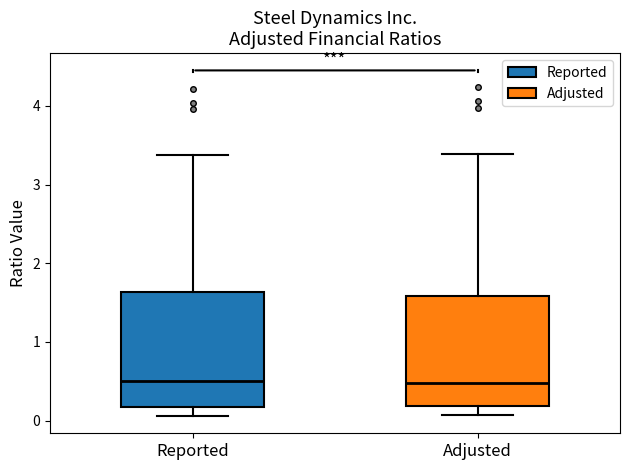

Reading left to right, transcribe this box plot: for each box, give where its median line is, the range the box spans, and where its two whiskers end, as read against the y-axis. The values are not printed on the chart, so give them approximately, as read against the axis.

Reported: median 0.5, box 0.2 to 1.6, whiskers 0.1 to 3.4
Adjusted: median 0.5, box 0.2 to 1.6, whiskers 0.1 to 3.4